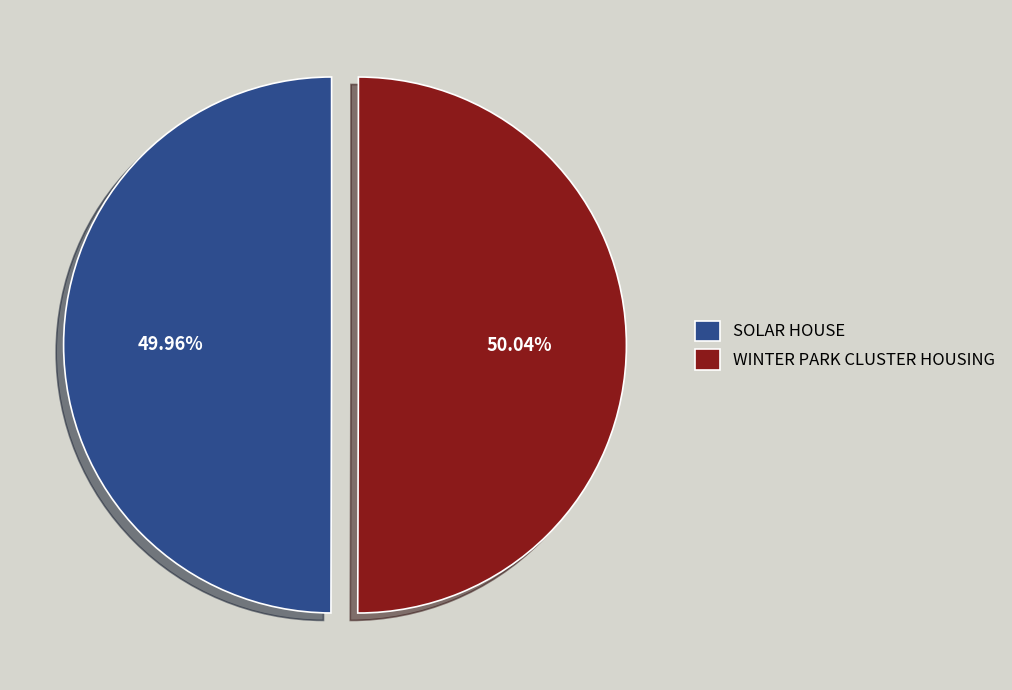

Is it true that SOLAR HOUSE is 50% of the pie?

True